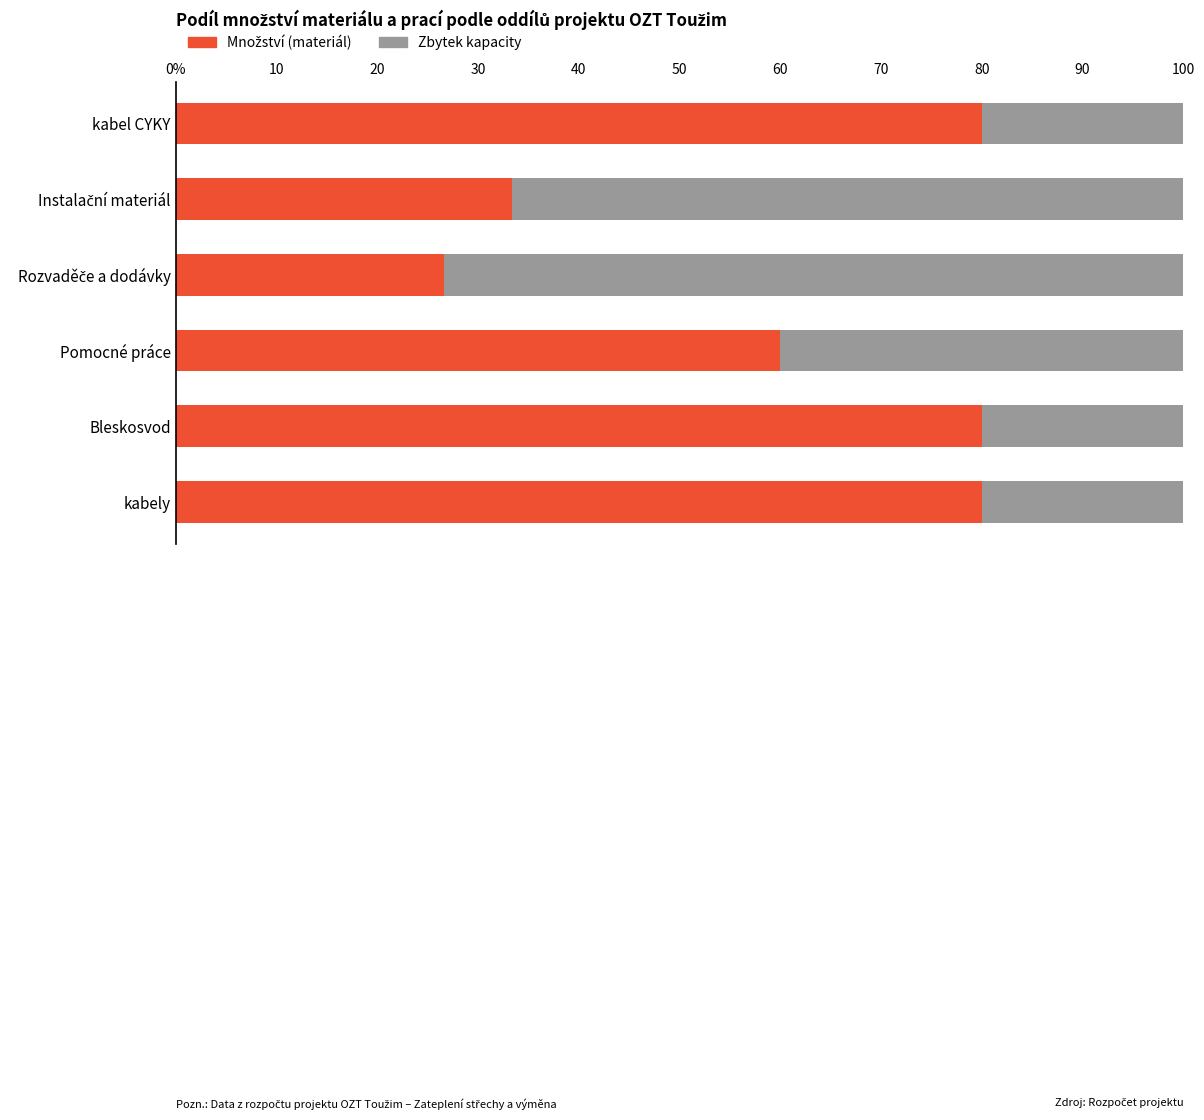

What position from the right is 30?

3